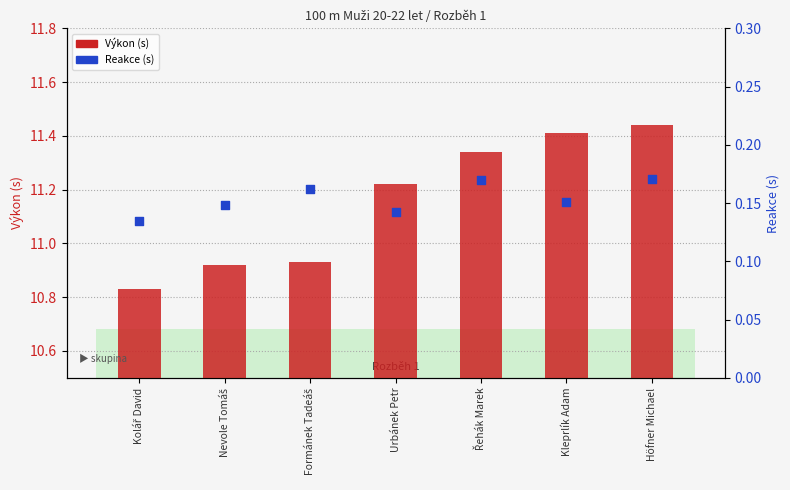

Which series reaches the minimum Y coordinate?

Reakce (s)